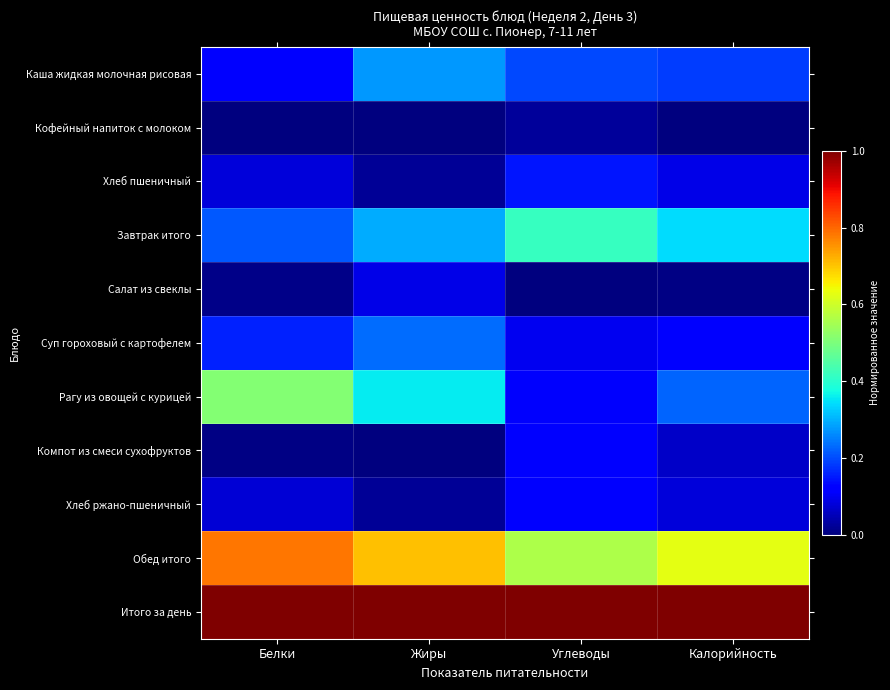

Reading left to right, transcribe all the data shown in this chart.

Каша жидкая молочная рисовая: Белки=0.1	Жиры=0.3	Углеводы=0.2	Калорийность=0.2
Кофейный напиток с молоком: Белки=0.0	Жиры=0.0	Углеводы=0.0	Калорийность=0.0
Хлеб пшеничный: Белки=0.1	Жиры=0.0	Углеводы=0.1	Калорийность=0.1
Завтрак итого: Белки=0.2	Жиры=0.3	Углеводы=0.4	Калорийность=0.3
Салат из свеклы: Белки=0.0	Жиры=0.1	Углеводы=0.0	Калорийность=0.0
Суп гороховый с картофелем: Белки=0.2	Жиры=0.2	Углеводы=0.1	Калорийность=0.1
Рагу из овощей с курицей: Белки=0.5	Жиры=0.4	Углеводы=0.1	Калорийность=0.2
Компот из смеси сухофруктов: Белки=0.0	Жиры=0.0	Углеводы=0.1	Калорийность=0.1
Хлеб ржано-пшеничный: Белки=0.1	Жиры=0.0	Углеводы=0.1	Калорийность=0.1
Обед итого: Белки=0.8	Жиры=0.7	Углеводы=0.6	Калорийность=0.6
Итого за день: Белки=1.0	Жиры=1.0	Углеводы=1.0	Калорийность=1.0